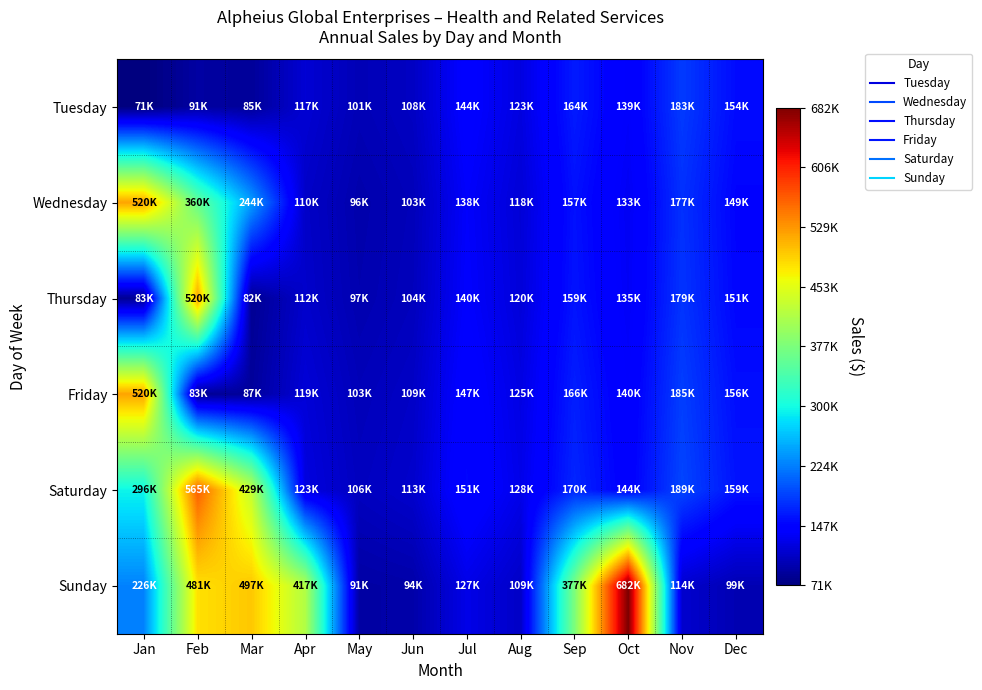

Between Jun and Oct, which series saw the biggest shift?

Sunday